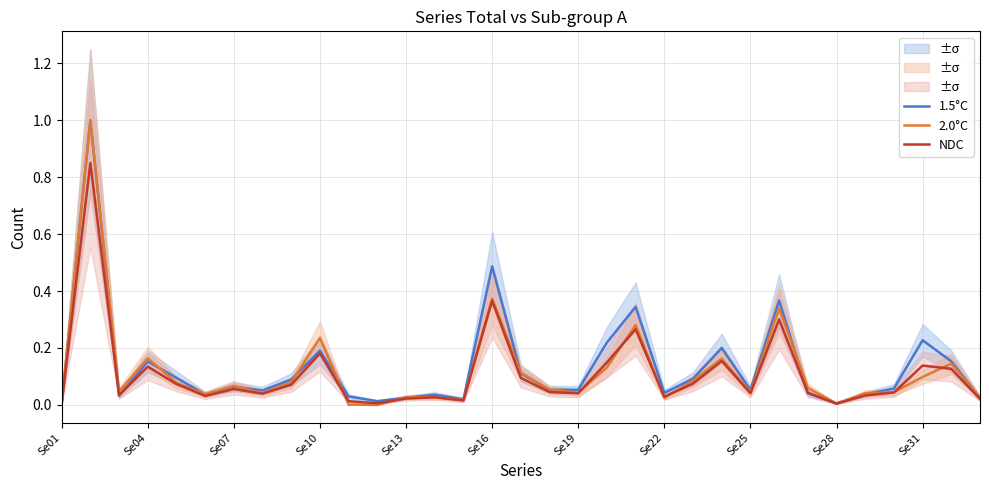

Which series has the largest total across all categories?

1.5°C